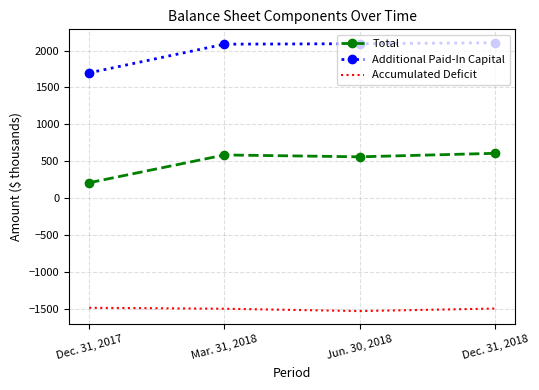

What is the spread (max minus min) of values at Jun. 30, 2018?

3628.9